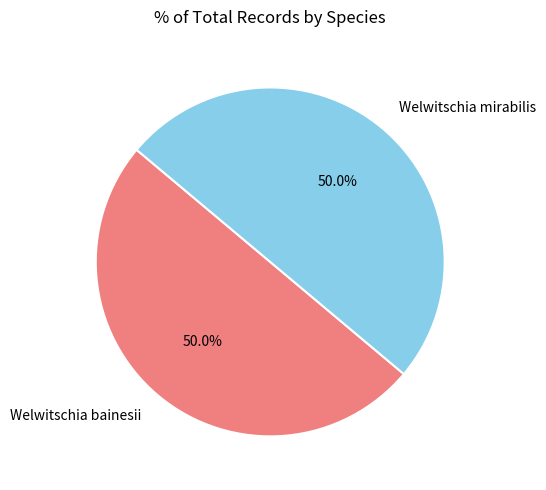

What is the ratio of the value at Welwitschia bainesii to the value at Welwitschia mirabilis?

1.0